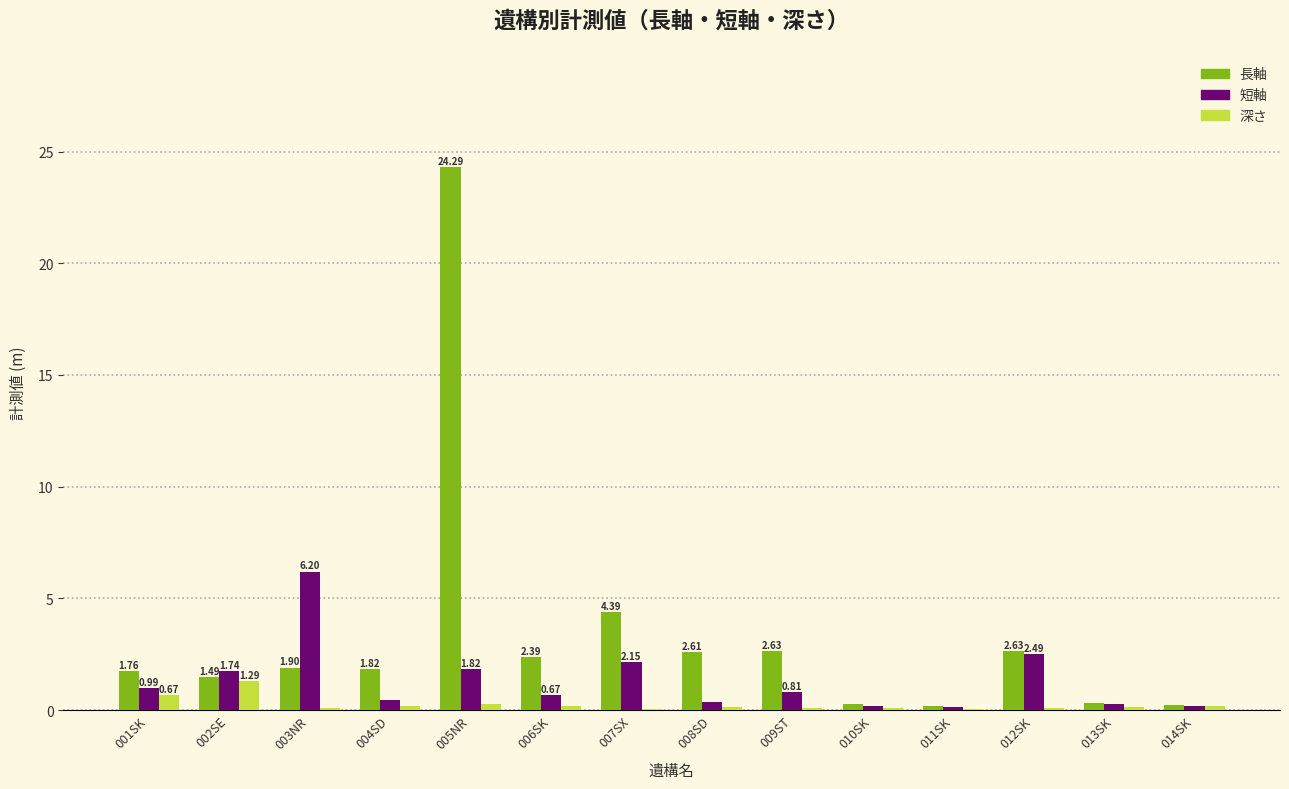

What is the sum of all 深さ values?

3.5